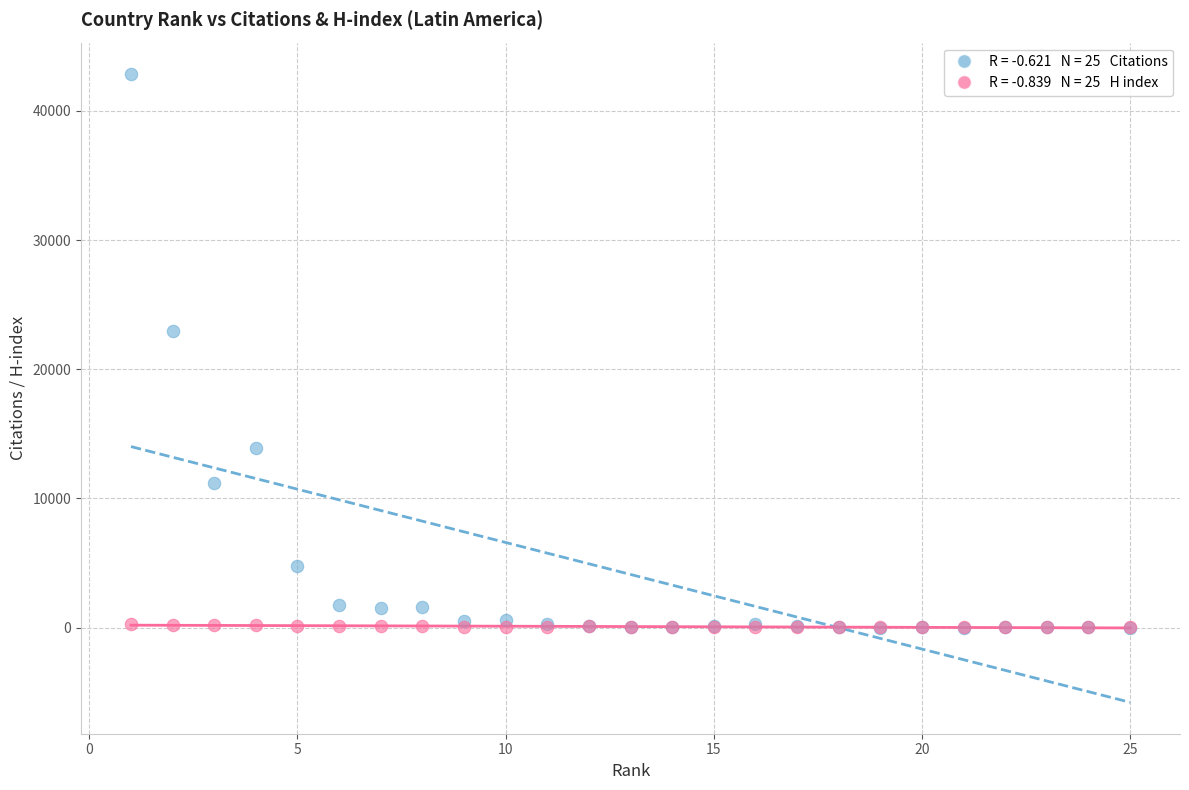

Across all series, what Y value is closest to 21424?

22978